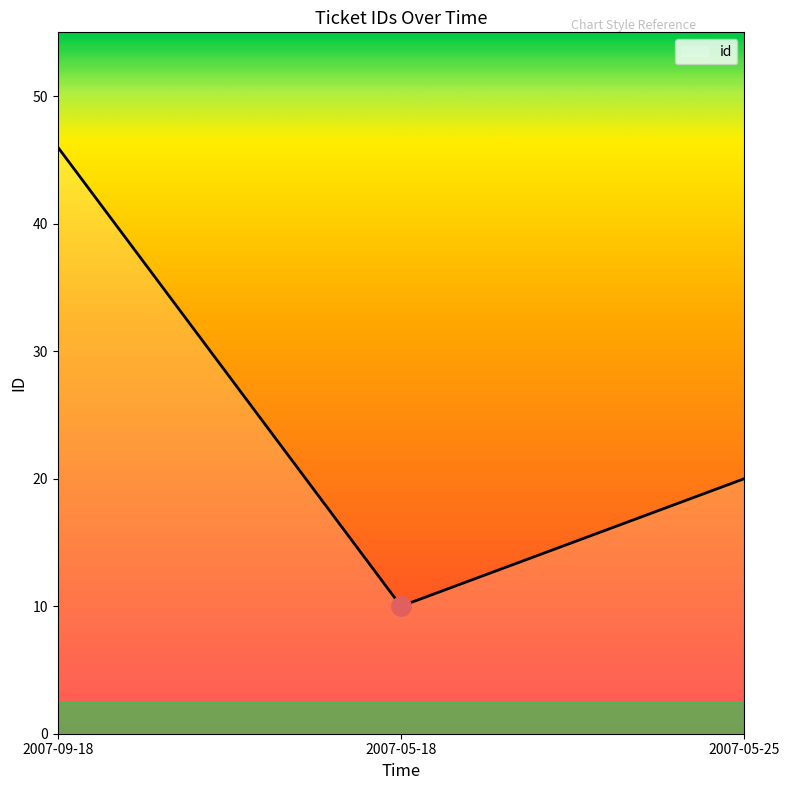

Reading left to right, list all the values displayed in this chart.

2007-09-18=46	2007-05-18=10	2007-05-25=20